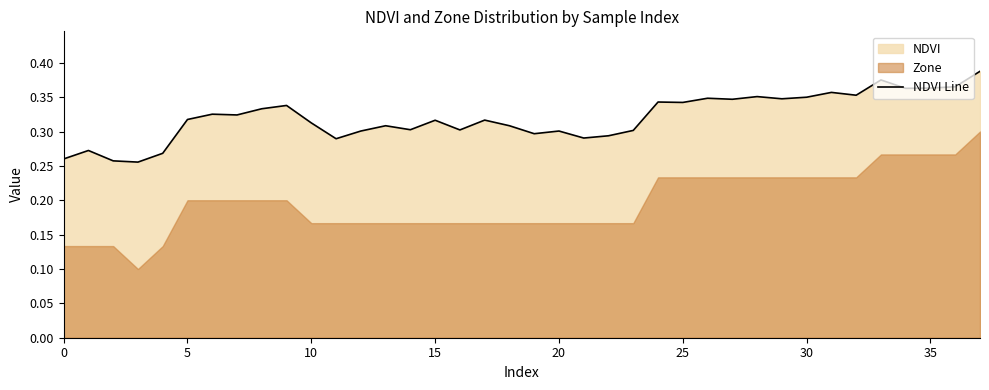

Reading right to left, what are all the values shown in this chart?

0.4	0.4	0.4	0.4	0.4	0.4	0.4	0.3	0.3	0.4	0.3	0.3	0.3	0.3	0.3	0.3	0.3	0.3	0.3	0.3	0.3	0.3	0.3	0.3	0.3	0.3	0.3	0.3	0.3	0.3	0.3	0.3	0.3	0.3	0.3	0.3	0.3	0.3